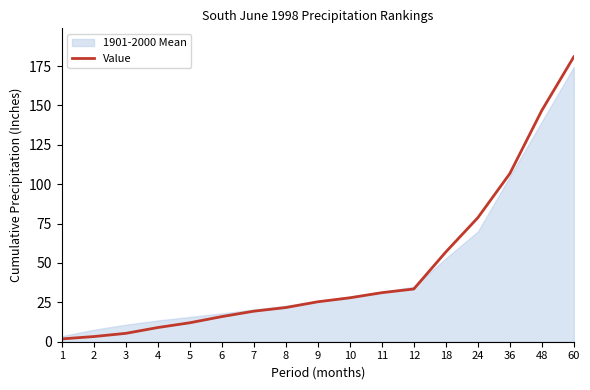

How many data points are above 25?

9